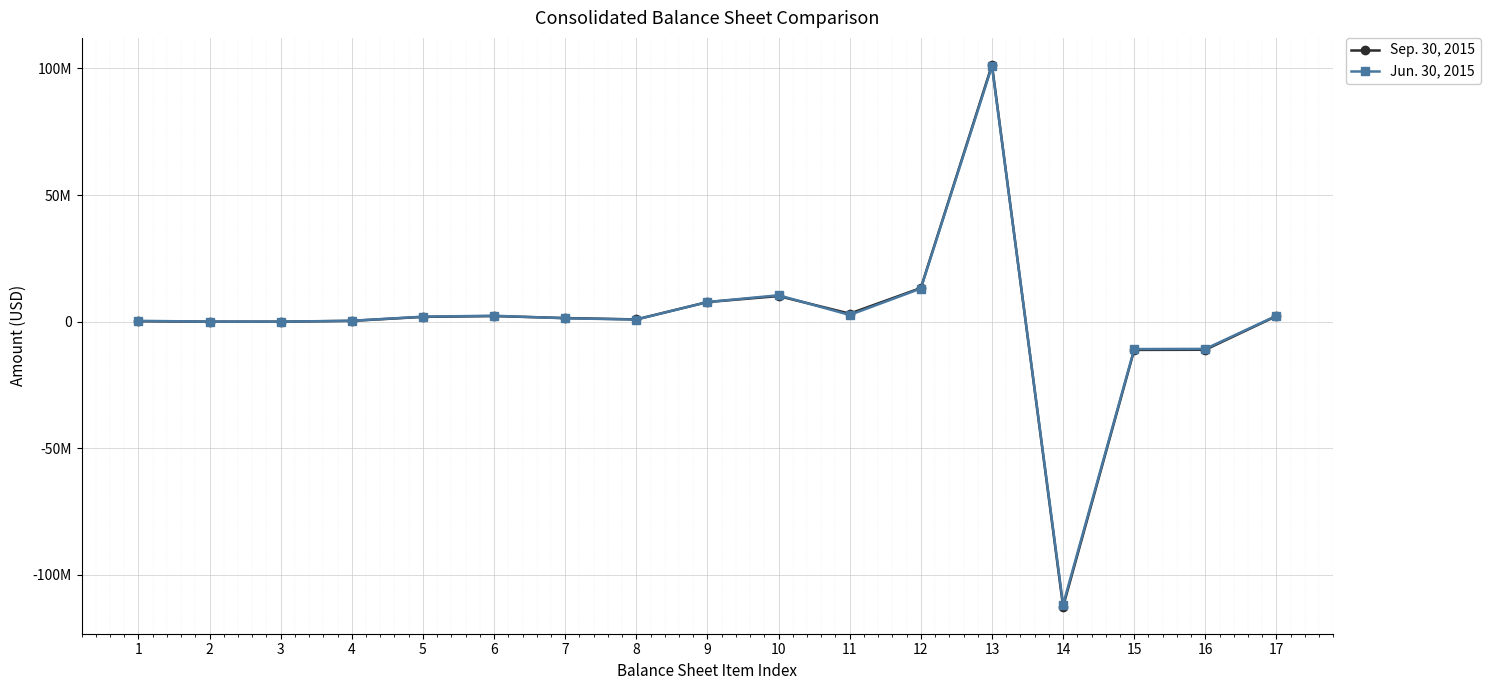

What is the sum of the Sep. 30, 2015 values at 12 and 14?

-99222591